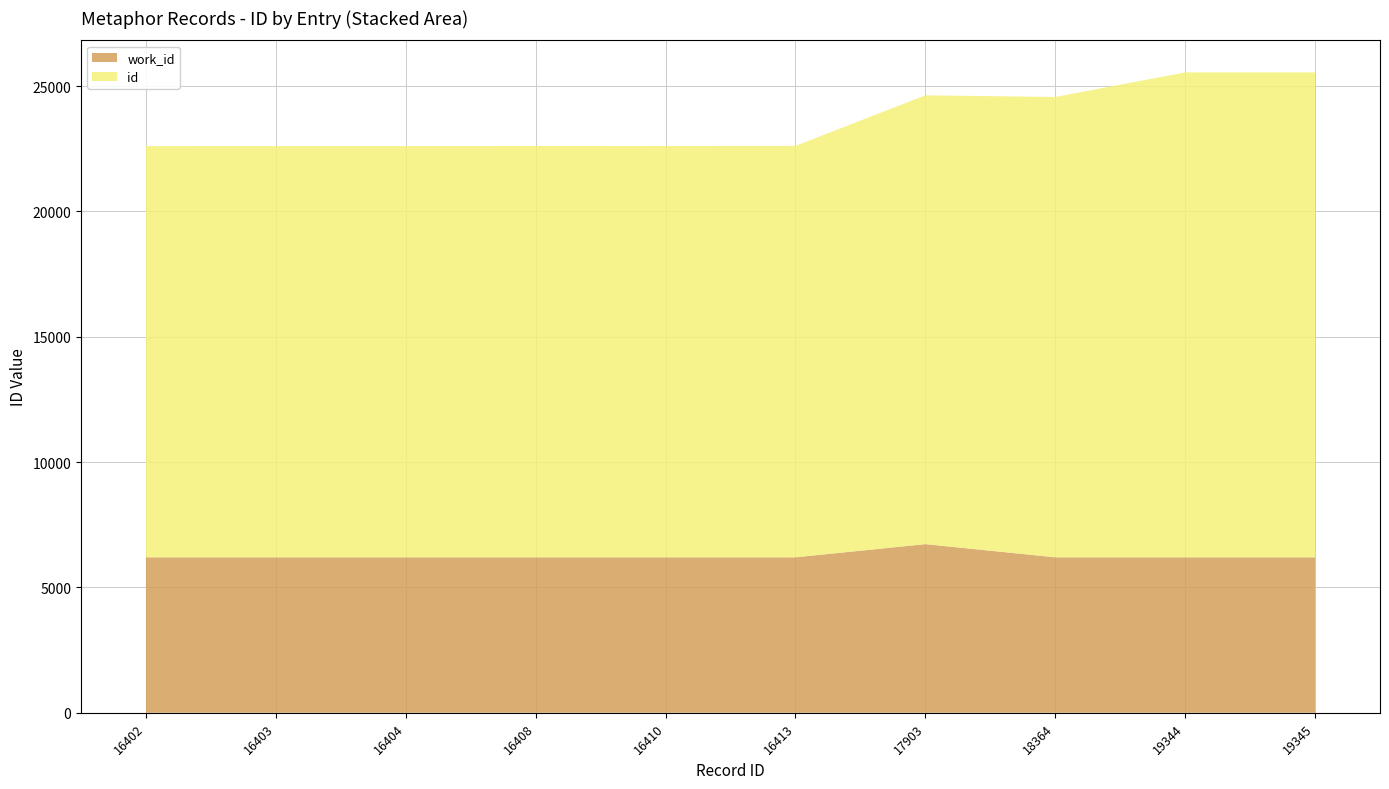

Reading left to right, list all the values displayed in this chart.

id: 2005-09-22=16402	2005-09-22=16403	2005-09-22=16404	2005-09-22=16408	2005-09-22=16410	2005-09-22=16413	2010-06-23=17903	2011-05-08=18364	2011-12-01=19344	2011-12-01=19345
work_id: 2005-09-22=6202	2005-09-22=6202	2005-09-22=6202	2005-09-22=6202	2005-09-22=6202	2005-09-22=6202	2010-06-23=6728	2011-05-08=6202	2011-12-01=6202	2011-12-01=6202